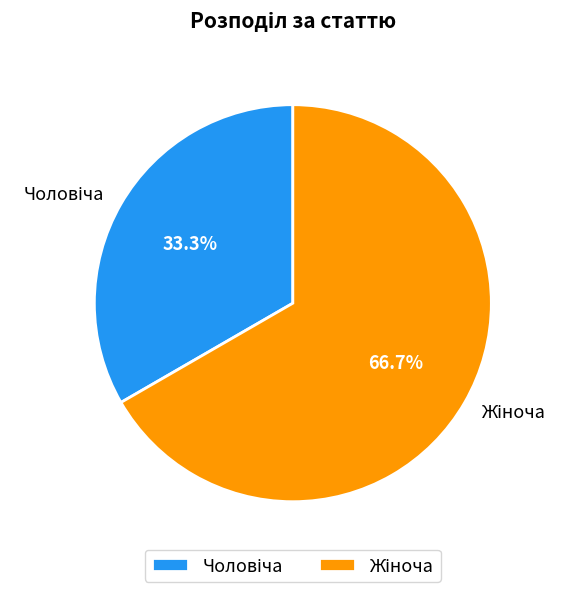

Is there a majority slice in this chart?

Yes